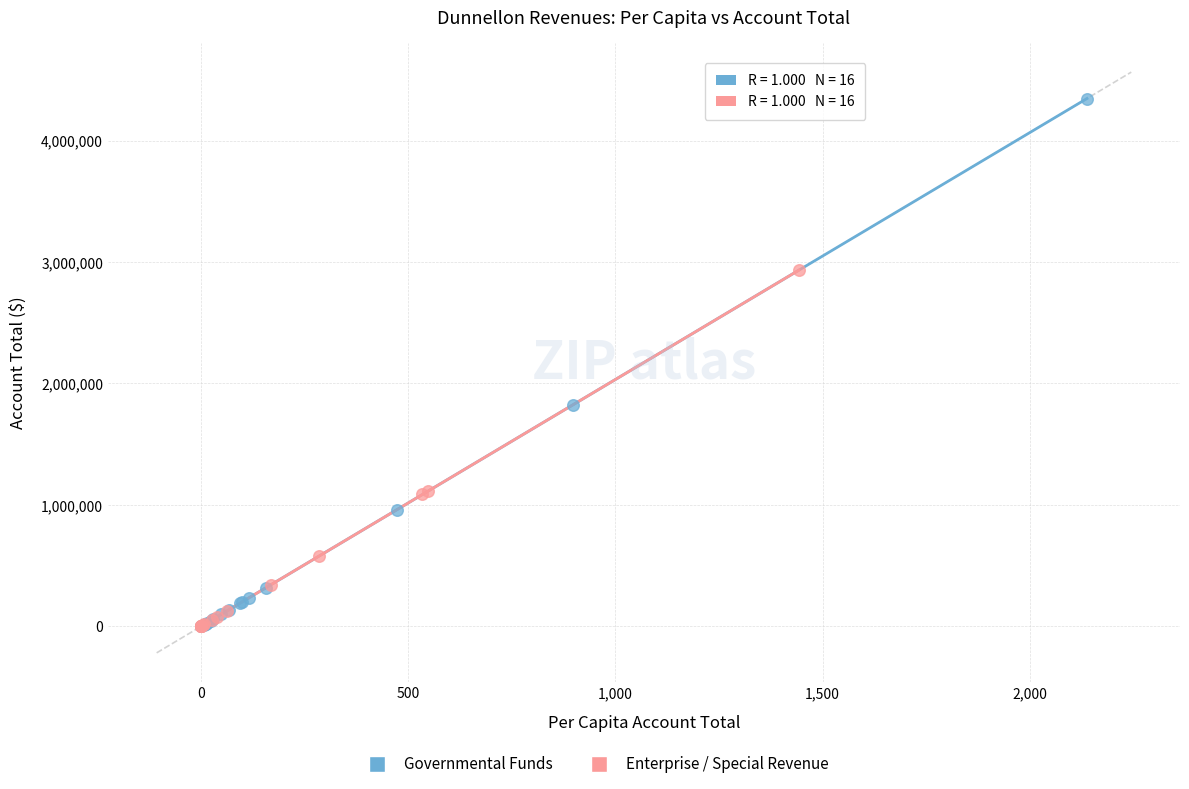

Which series contains the highest Y value?

Governmental Funds